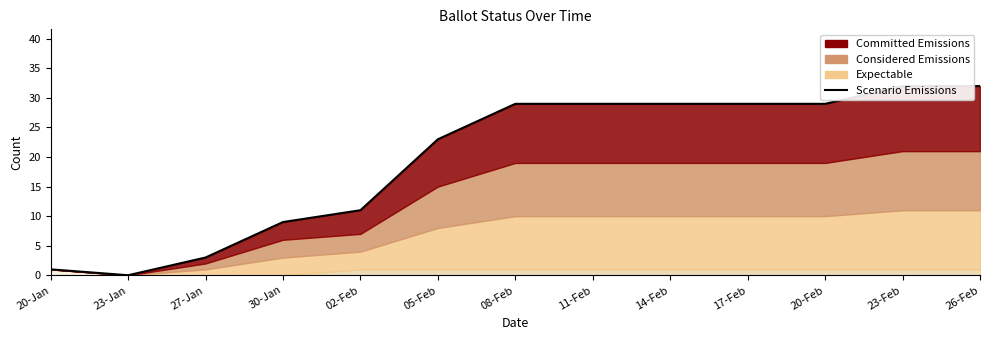

List the labels in order of value, largest first.

23-Feb, 26-Feb, 08-Feb, 11-Feb, 14-Feb, 17-Feb, 20-Feb, 05-Feb, 02-Feb, 30-Jan, 27-Jan, 20-Jan, 23-Jan